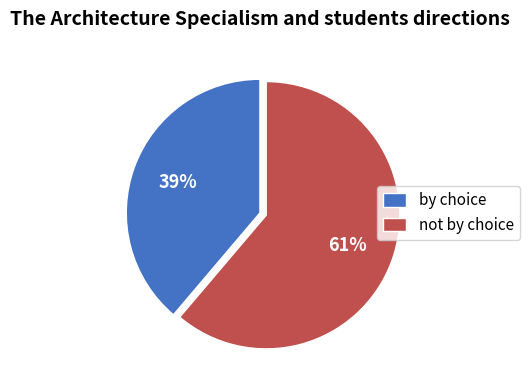

Which has a higher value, by choice or not by choice?

not by choice